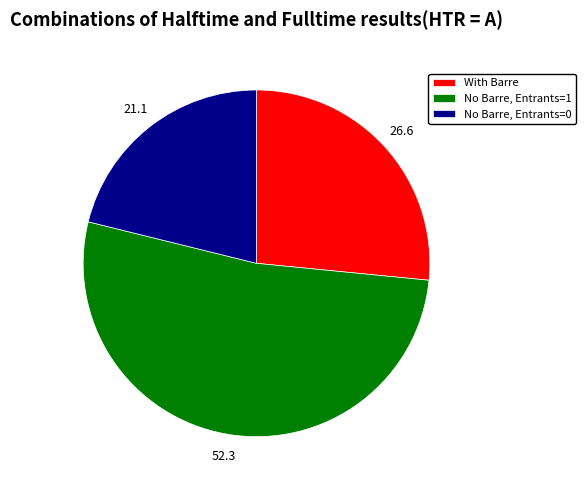

Does any single category account for the majority?

Yes